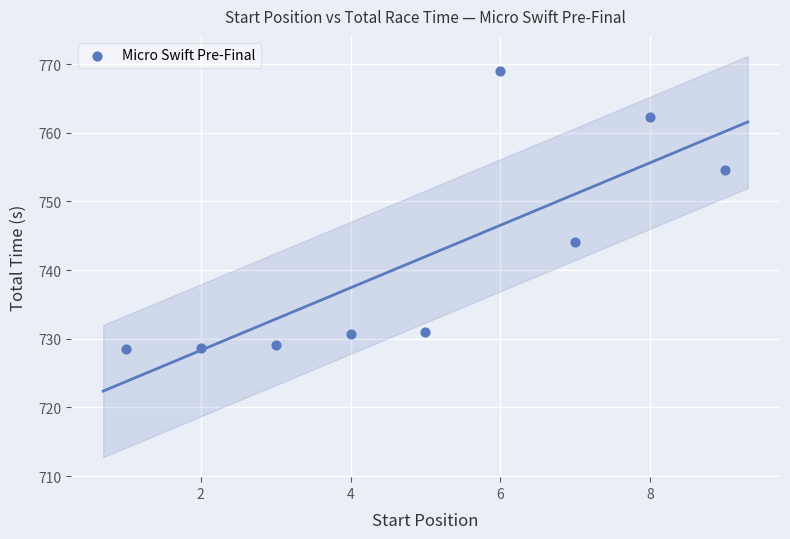

What is the range of X values (max minus min)?

8.0